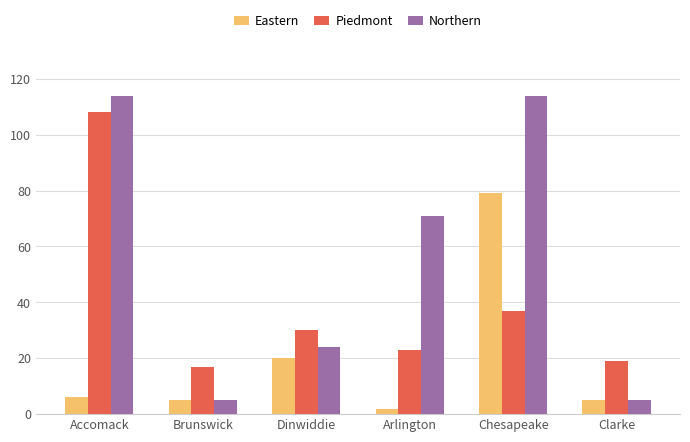

What is the label of the 5th bar from the right?

Brunswick